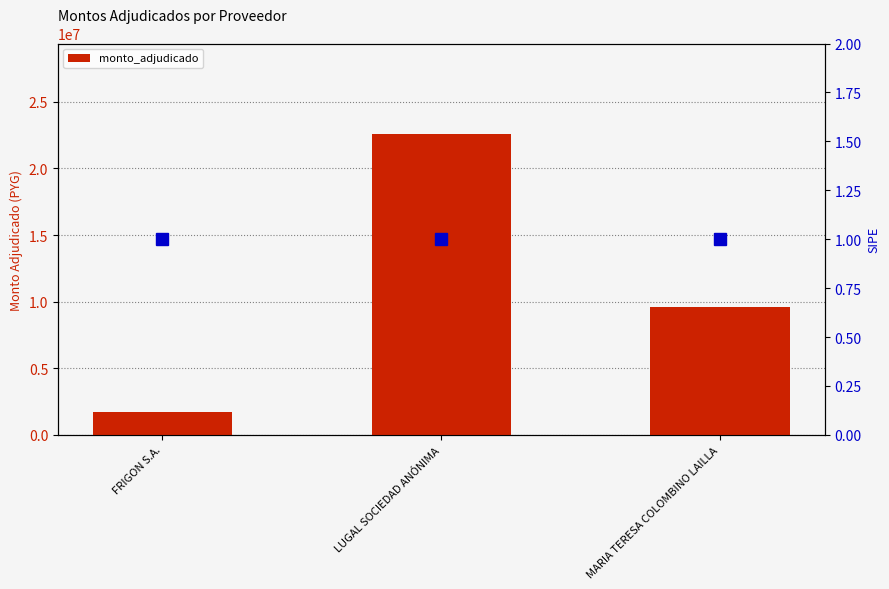

What is the label of the 1st bar from the left?

FRIGON S.A.